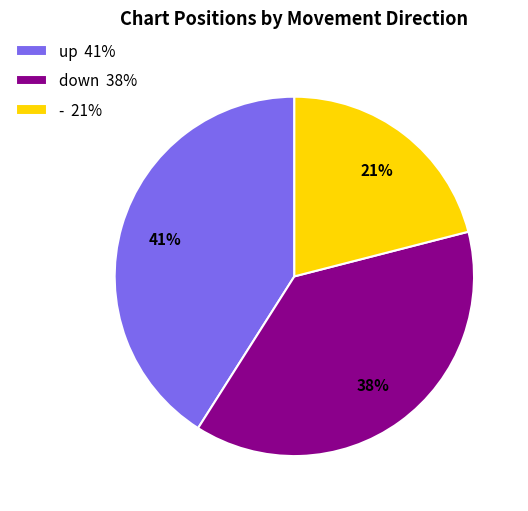

True or false: down accounts for 38% of the total.

True